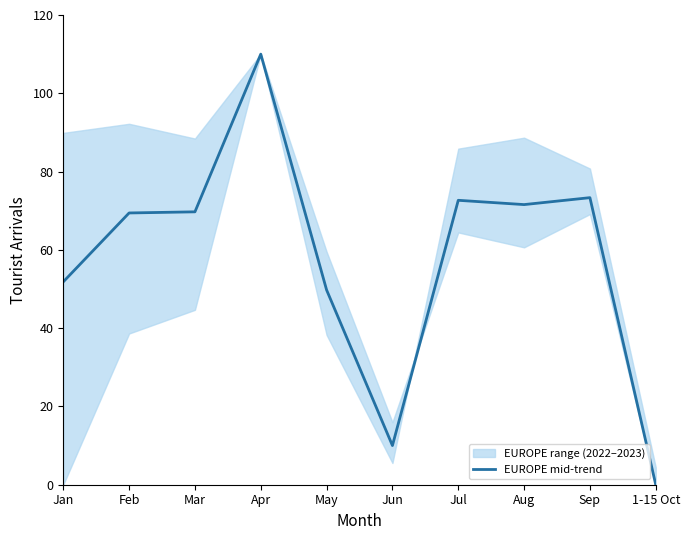

Approximately how many times larger is the value at May compared to Apr?

0.5